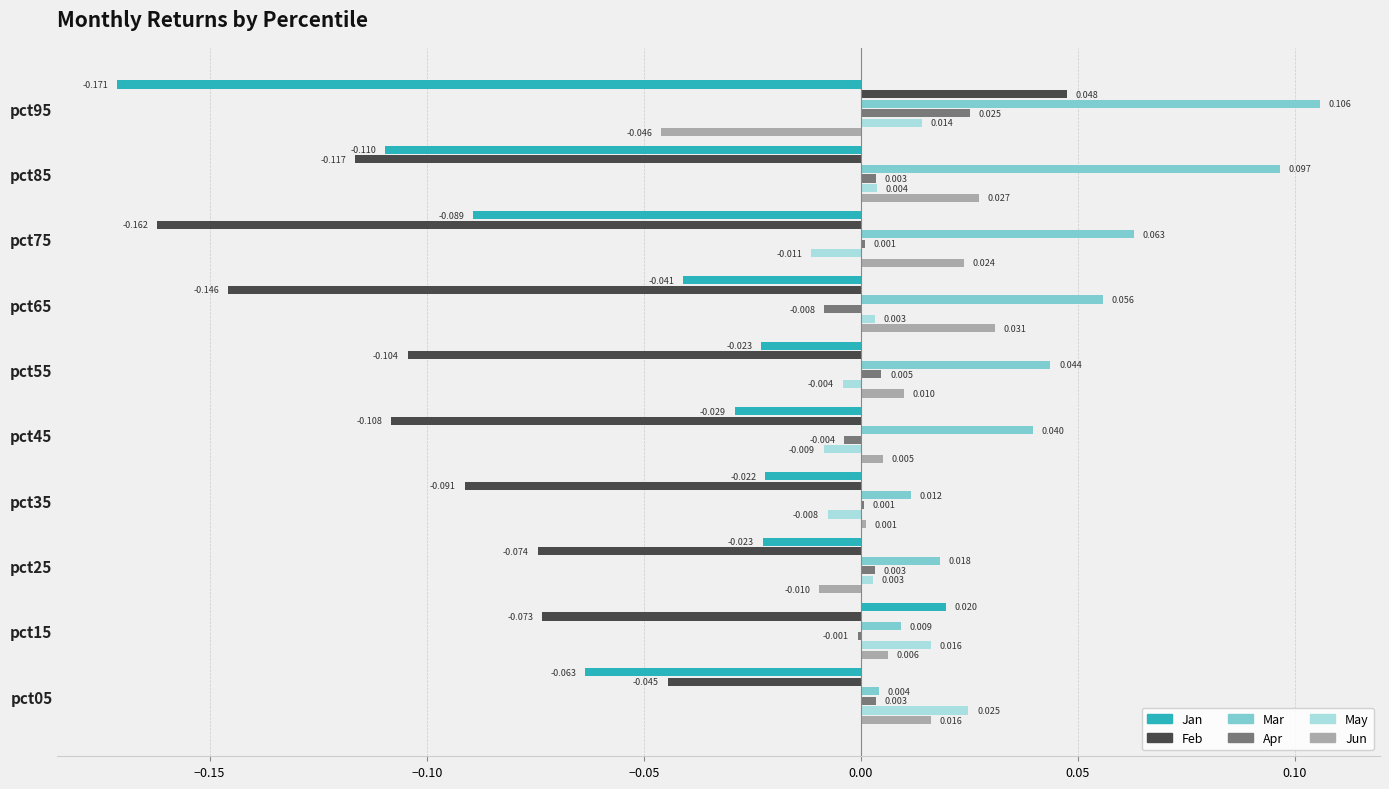

Which series has the largest total across all categories?

Mar